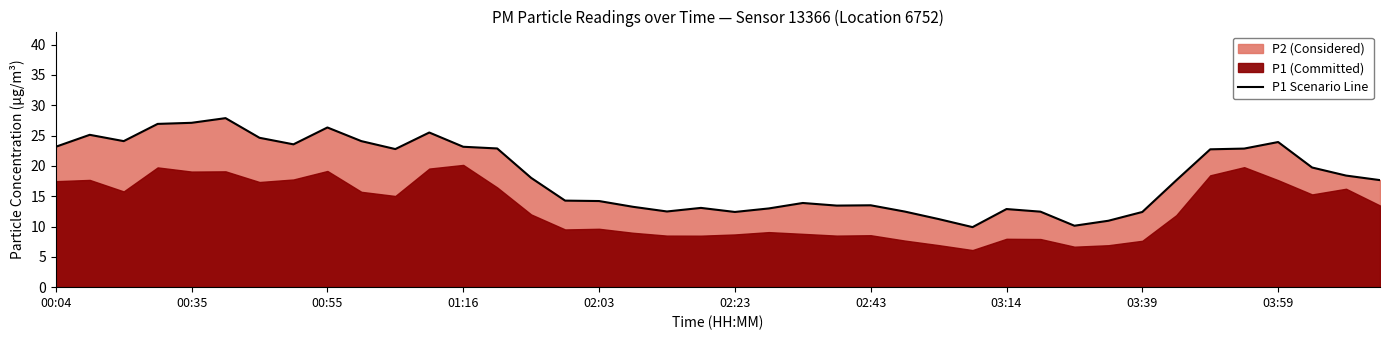

What is the maximum value for P1 Scenario Line?

27.9